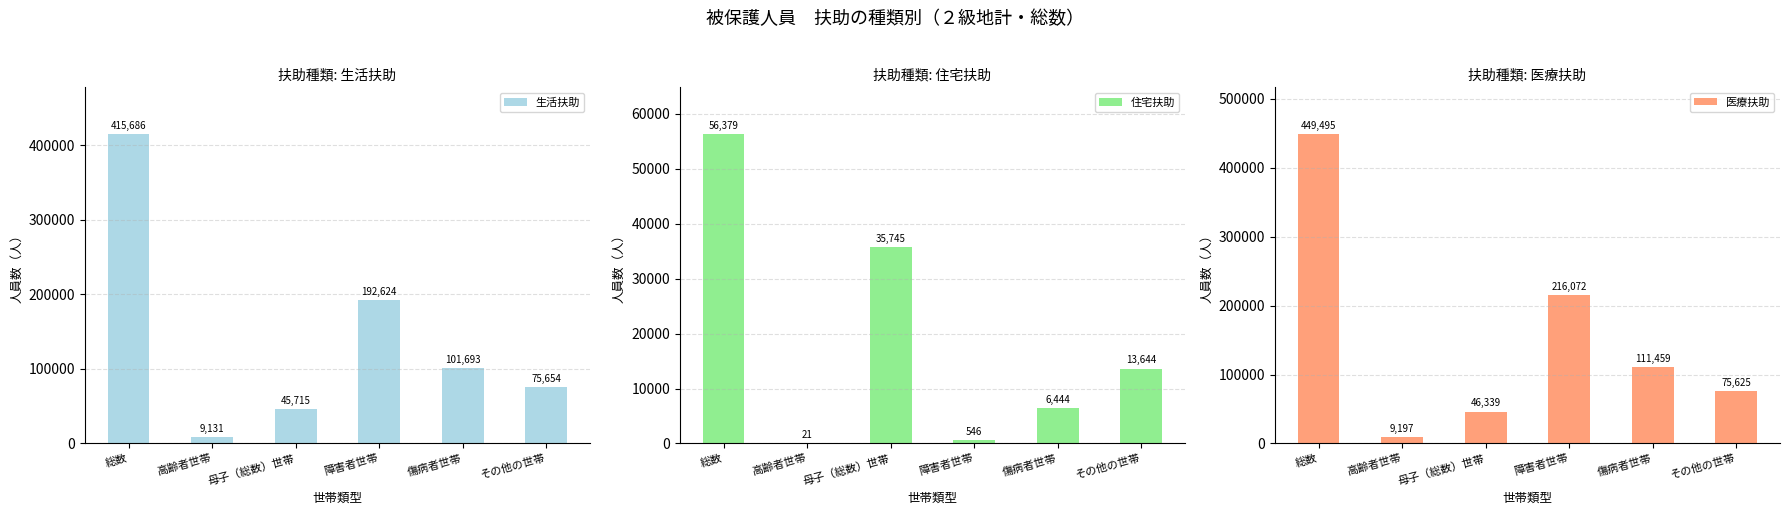

Is it true that 住宅扶助 equals 21 at 高齢者世帯?

True